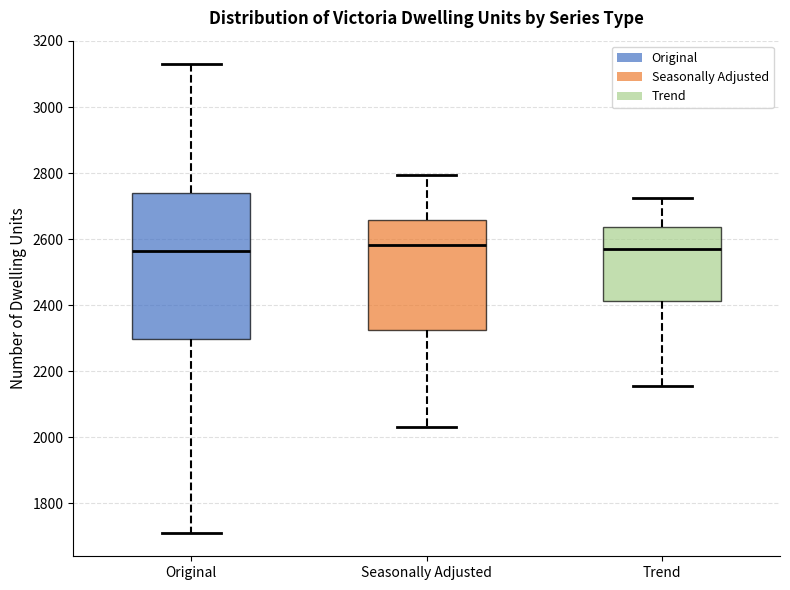

Reading left to right, read every box against the y-axis: the position of its median line, the range the box covers, and the ends of its whiskers. The values are not printed on the chart, so give them approximately, as read against the axis.

Original: median 2560, box 2300 to 2740, whiskers 1720 to 3140
Seasonally Adjusted: median 2580, box 2320 to 2660, whiskers 2040 to 2800
Trend: median 2580, box 2420 to 2640, whiskers 2160 to 2720